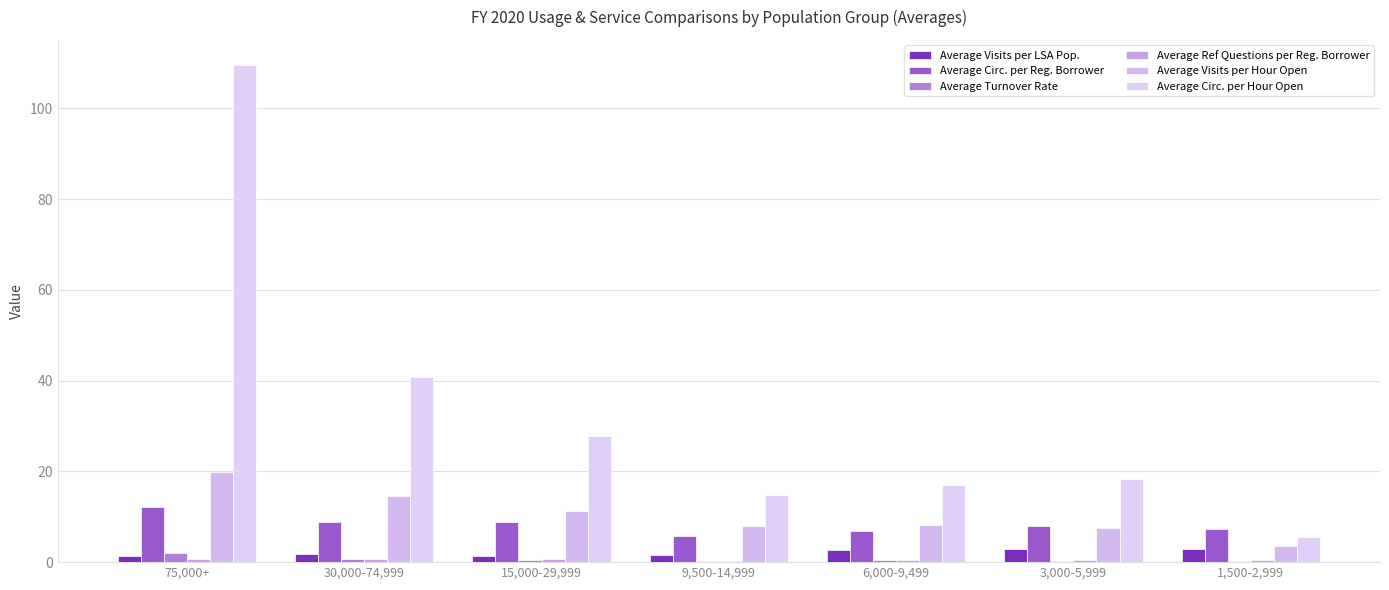

At which label does Average Ref Questions per Reg. Borrower reach its minimum?

9,500-14,999